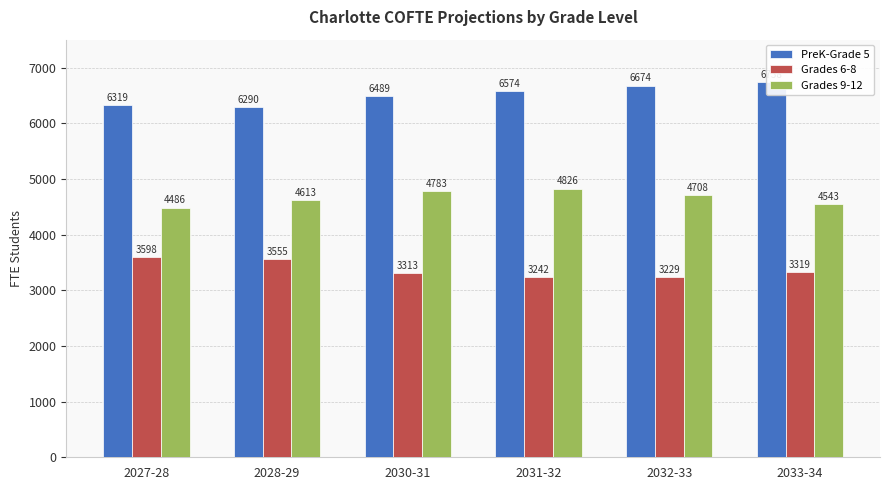

Reading right to left, extract all data points from this chart.

PreK-Grade 5: 2033-34=6737.7	2032-33=6674.1	2031-32=6574.5	2030-31=6488.6	2028-29=6289.5	2027-28=6318.6
Grades 6-8: 2033-34=3319.4	2032-33=3229.0	2031-32=3242.2	2030-31=3312.7	2028-29=3554.6	2027-28=3598.2
Grades 9-12: 2033-34=4542.8	2032-33=4708.0	2031-32=4825.9	2030-31=4783.2	2028-29=4613.3	2027-28=4485.8